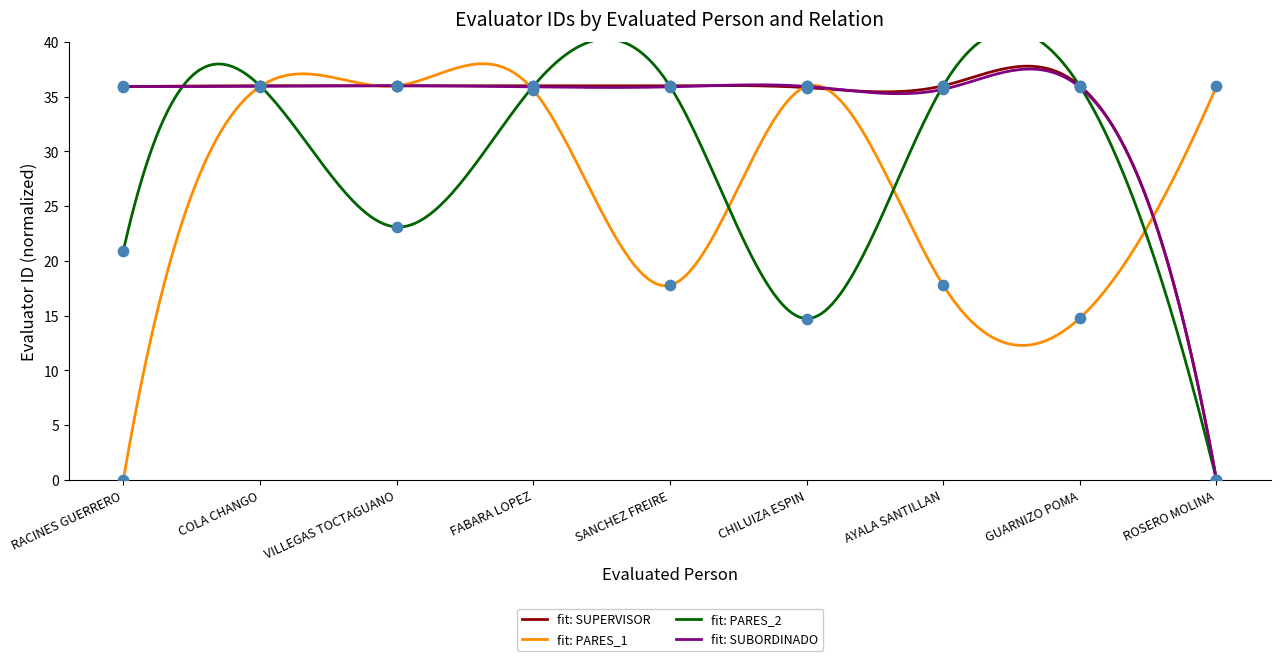

Which series reaches the maximum Y coordinate?

SUPERVISOR